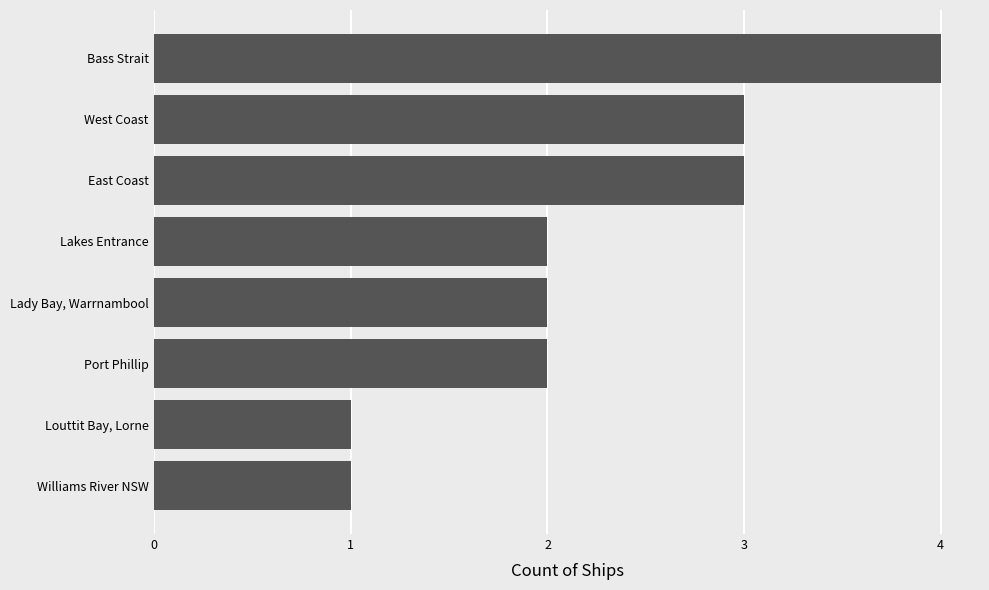

What is the maximum value shown in the chart?

4